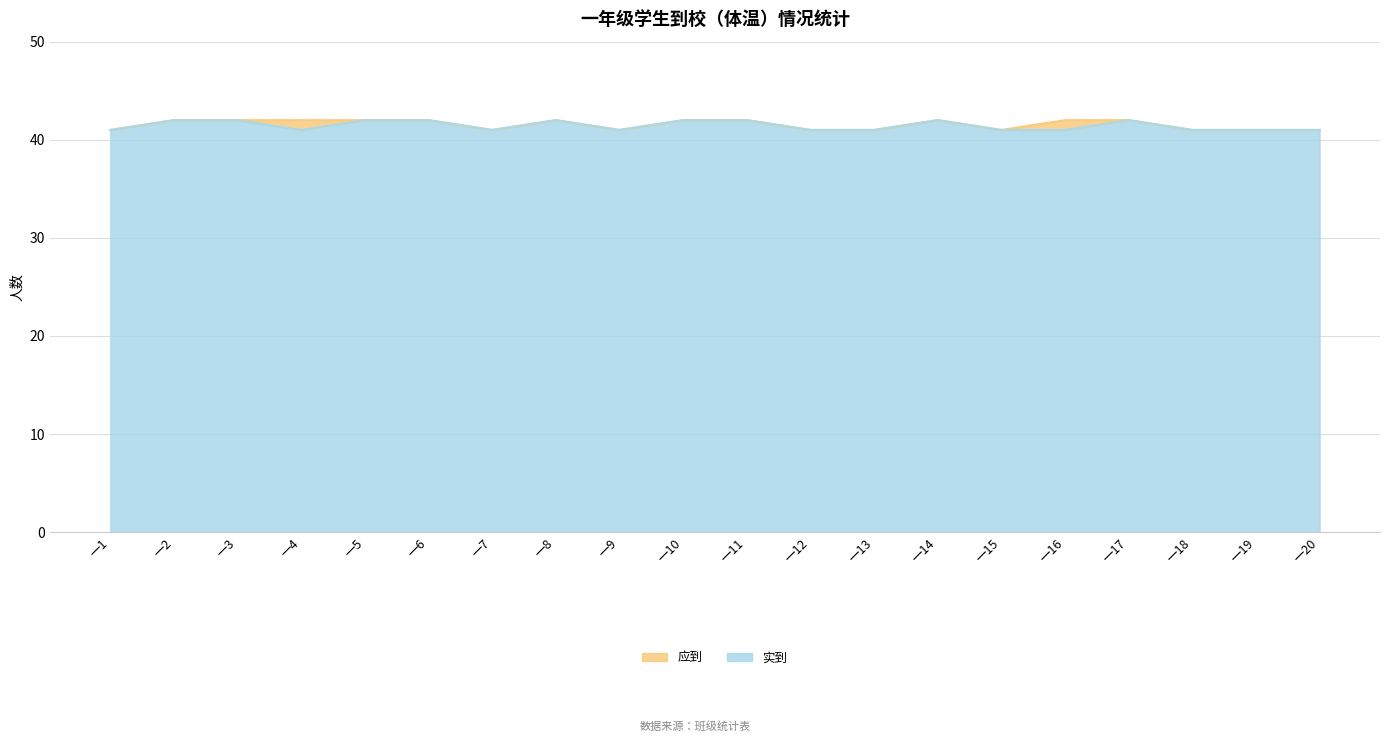

The value of 实到 at 一6 is 42. True or false?

True